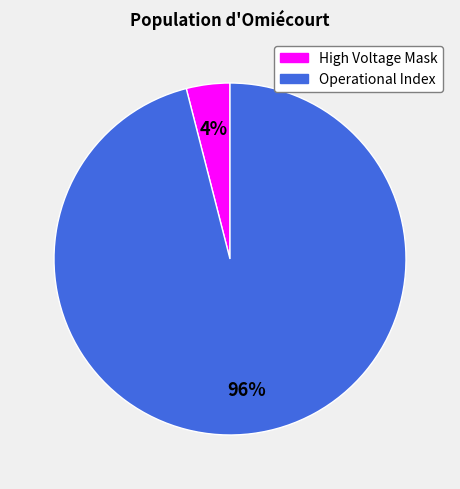

Which slice is the largest?

Operational Index